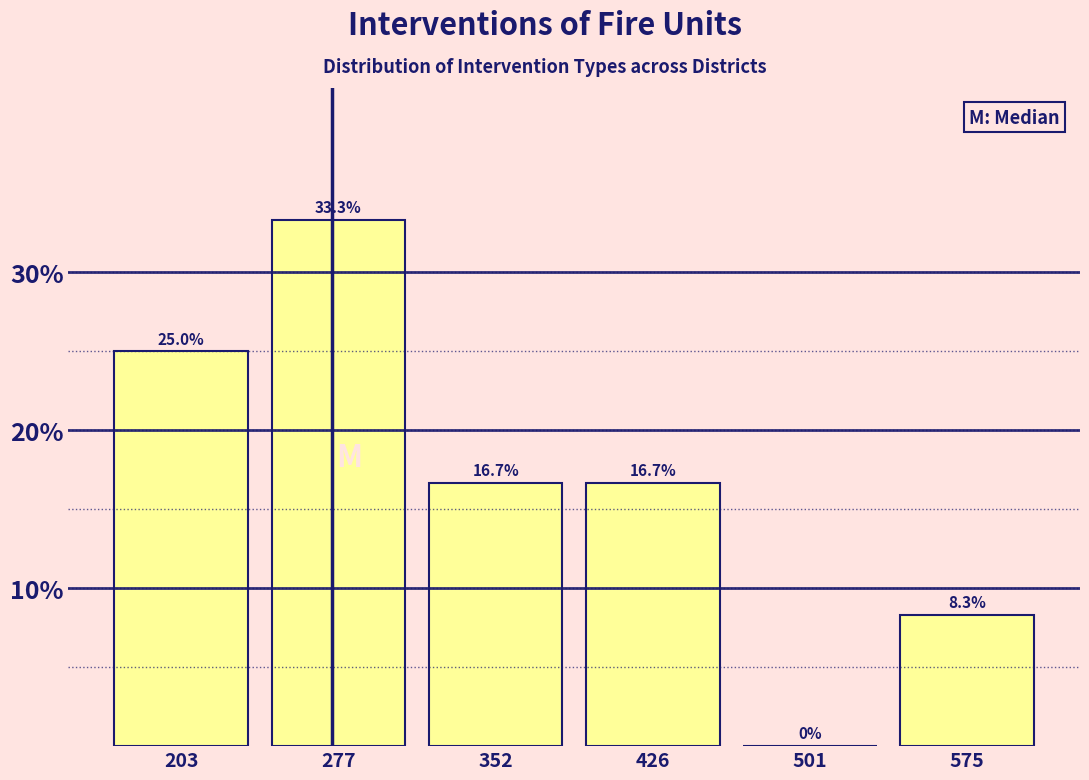

Reading left to right, transcribe this chart: for each bar, give the range it covers on the x-axis and its height. The bar edges are not printed on the chart, so give them approximately, as read against the axis.

170 to 240: 25.0
240 to 320: 33.3
320 to 390: 16.7
390 to 460: 16.7
460 to 540: 0.0
540 to 610: 8.3